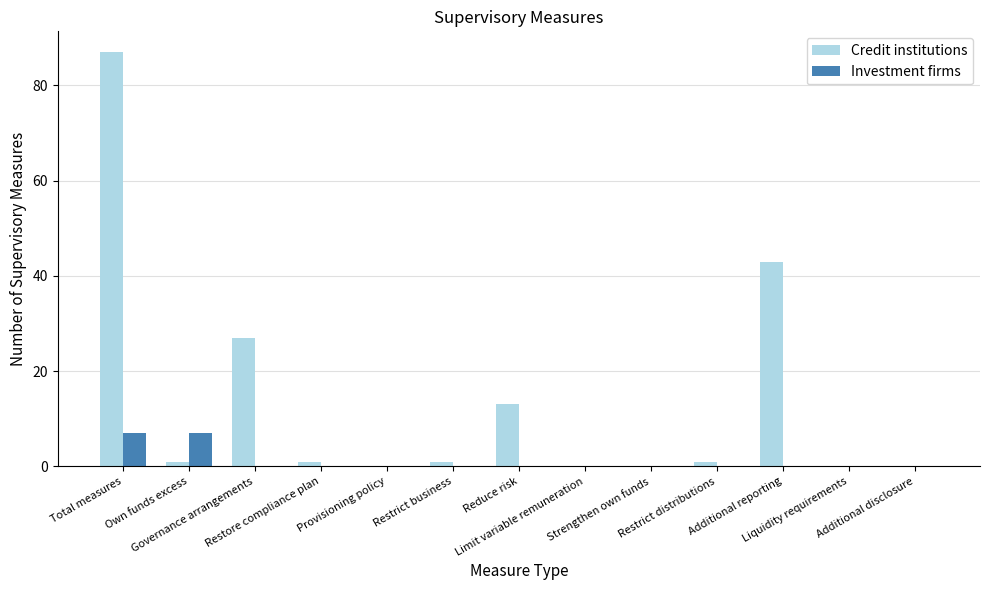

What is the sum of all Credit institutions values?

174